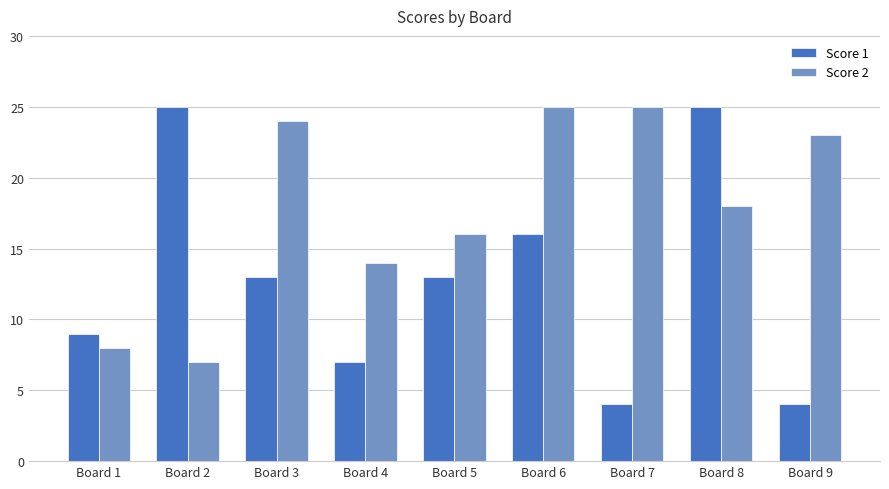

Is it true that Score 1 equals 4 at Board 1?

False